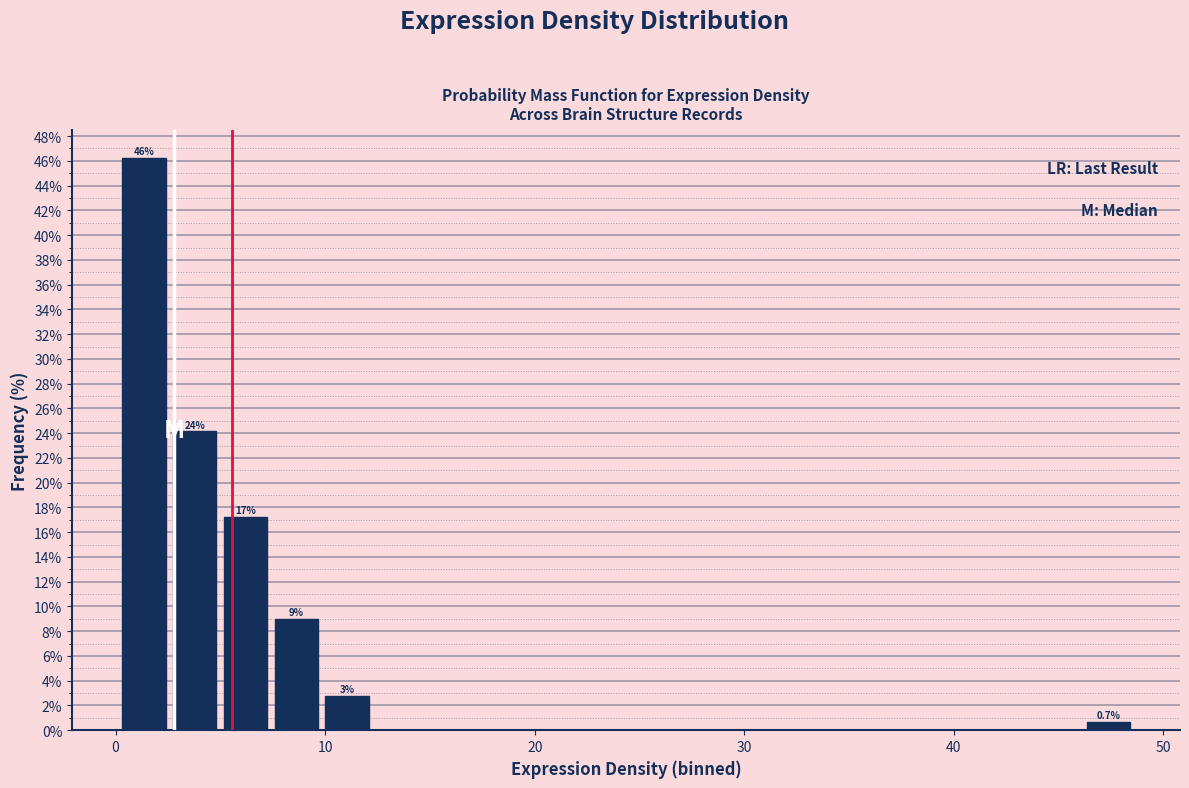

Read against the x-axis, roughly where is the centre of the tallest bar?

1